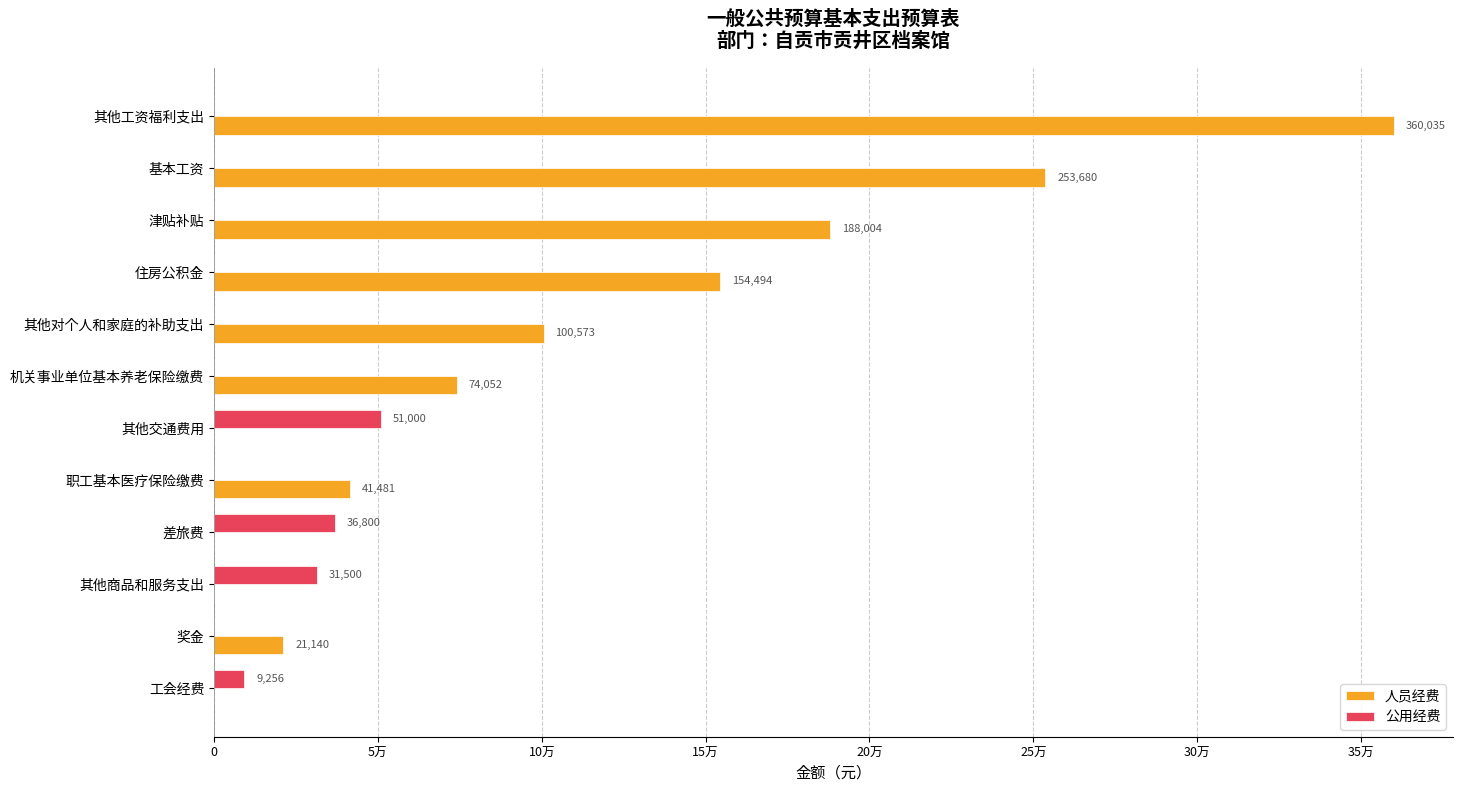

Which series has the largest total across all categories?

人员经费